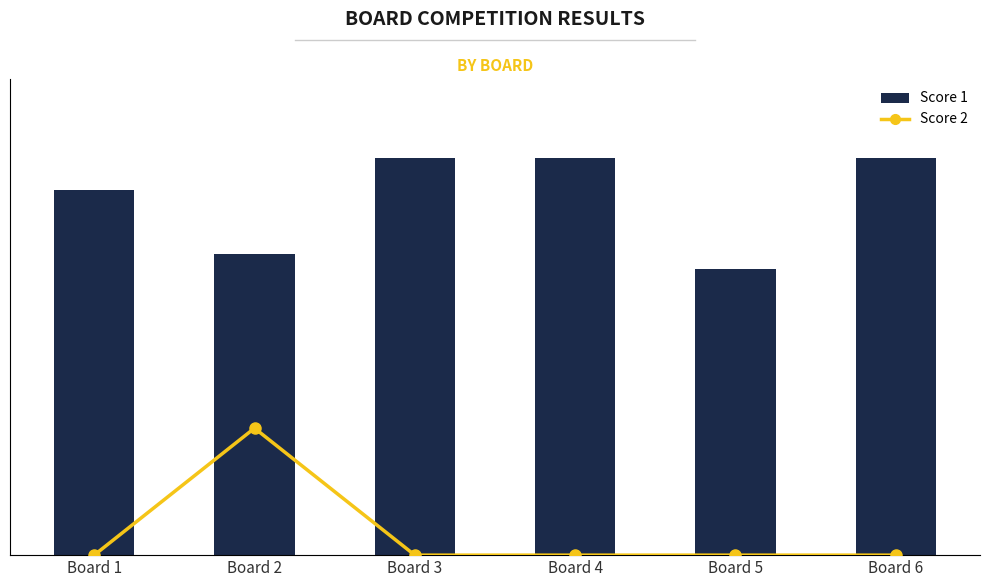

Count the Score 2 values in the range 0 to 1.

5